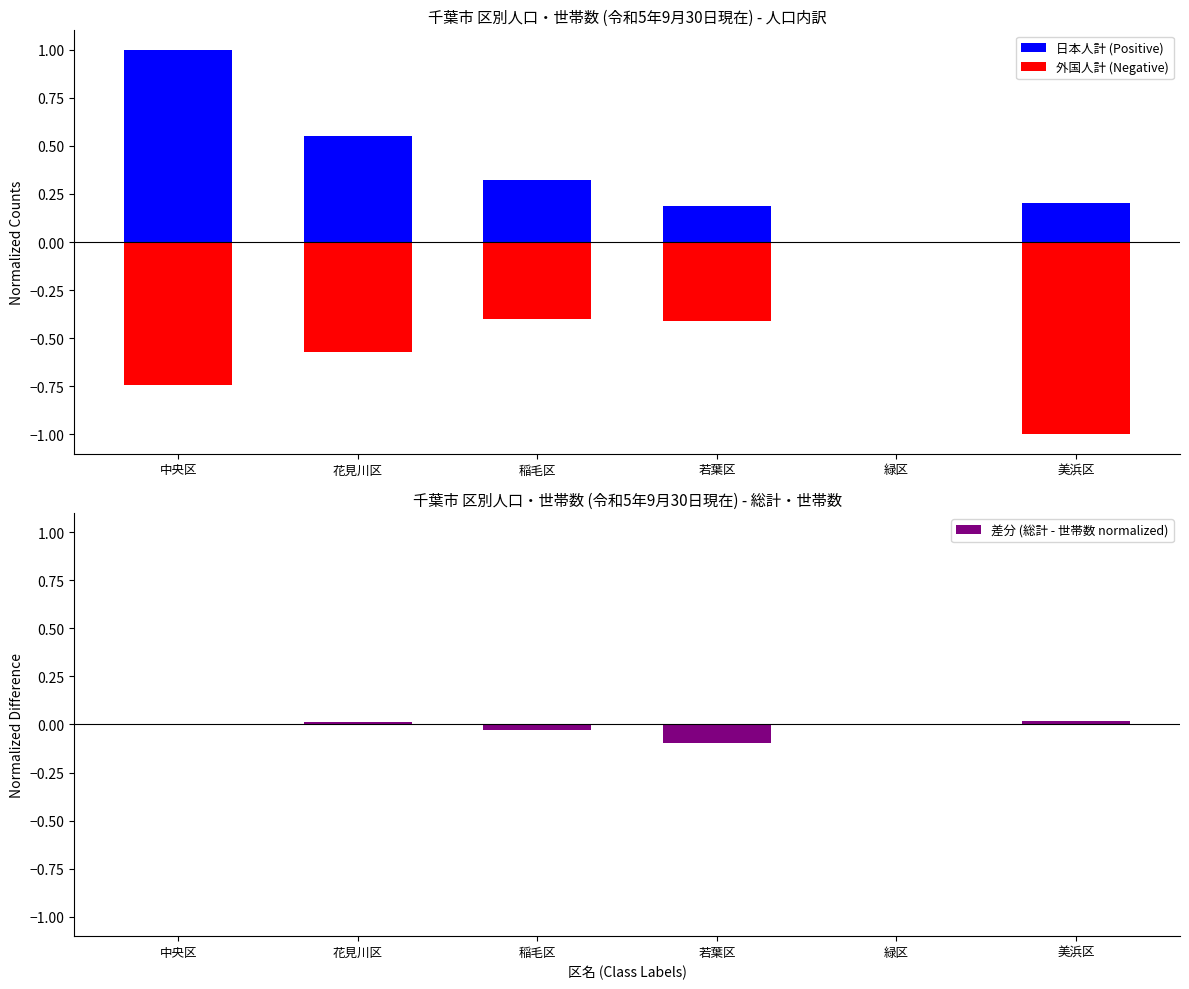

Reading right to left, transcribe all the data shown in this chart.

日本人計 (Positive): 0.2	0.0	0.2	0.3	0.6	1.0
外国人計 (Negative): -1.0	0.0	-0.4	-0.4	-0.6	-0.7
差分 (総計 - 世帯数 normalized): 0.0	0.0	-0.1	-0.0	0.0	0.0